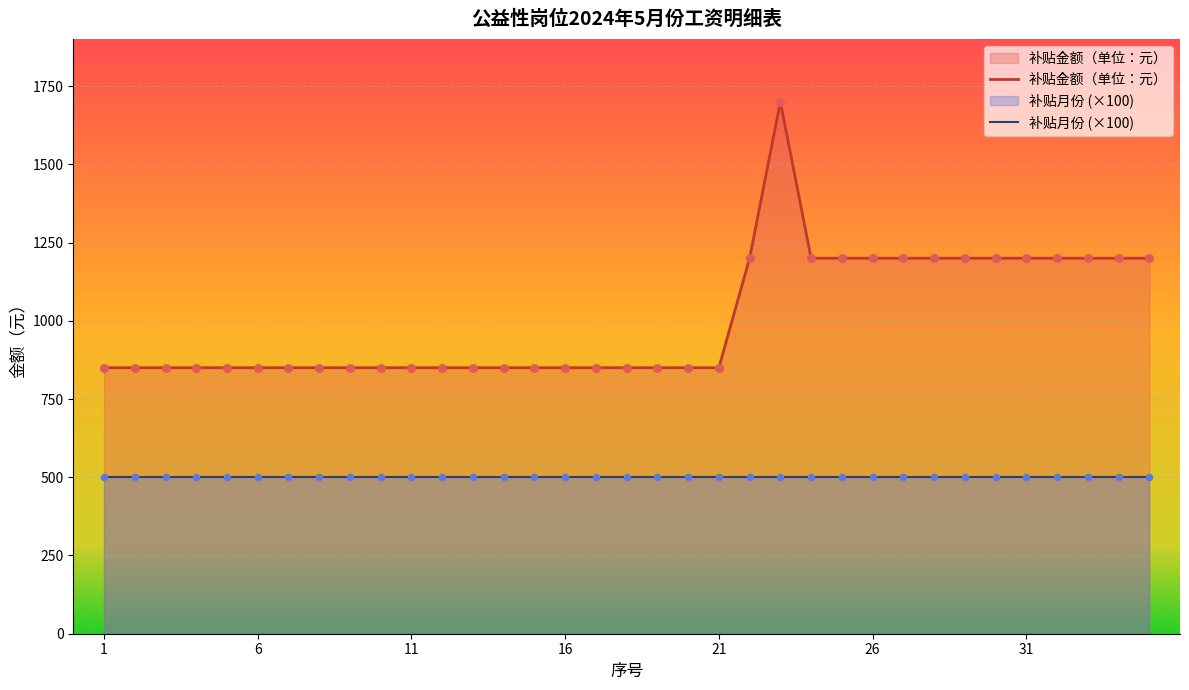

Between 12 and 28, which is larger?

28